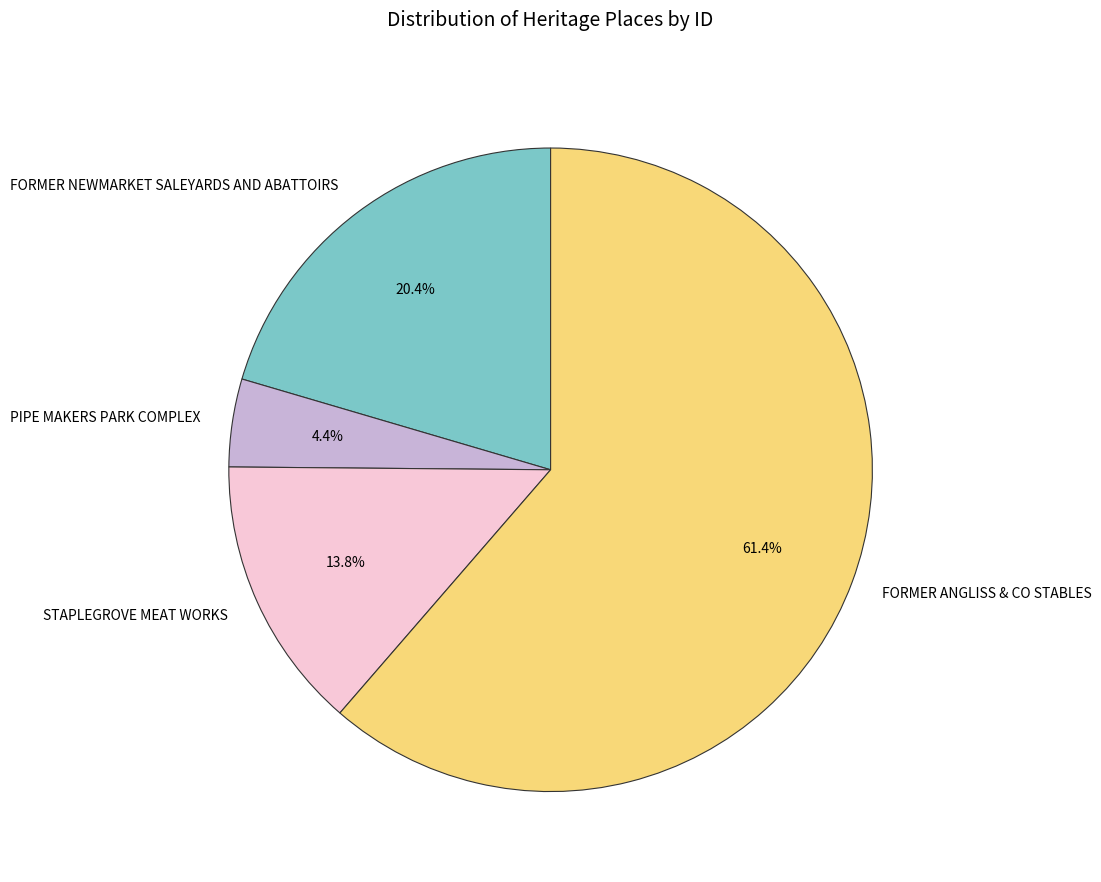

Between FORMER NEWMARKET SALEYARDS AND ABATTOIRS and FORMER ANGLISS & CO STABLES, which is larger?

FORMER ANGLISS & CO STABLES